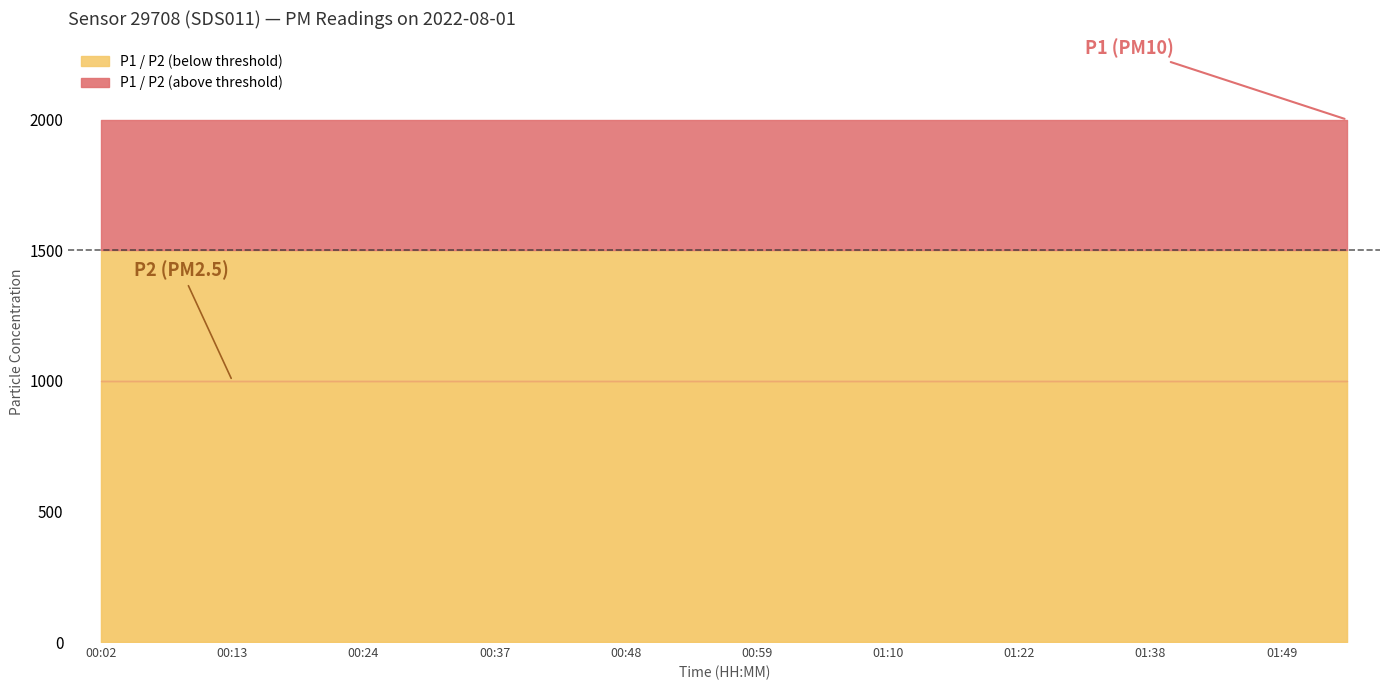

True or false: P2 and P1 intersect in this chart.

False